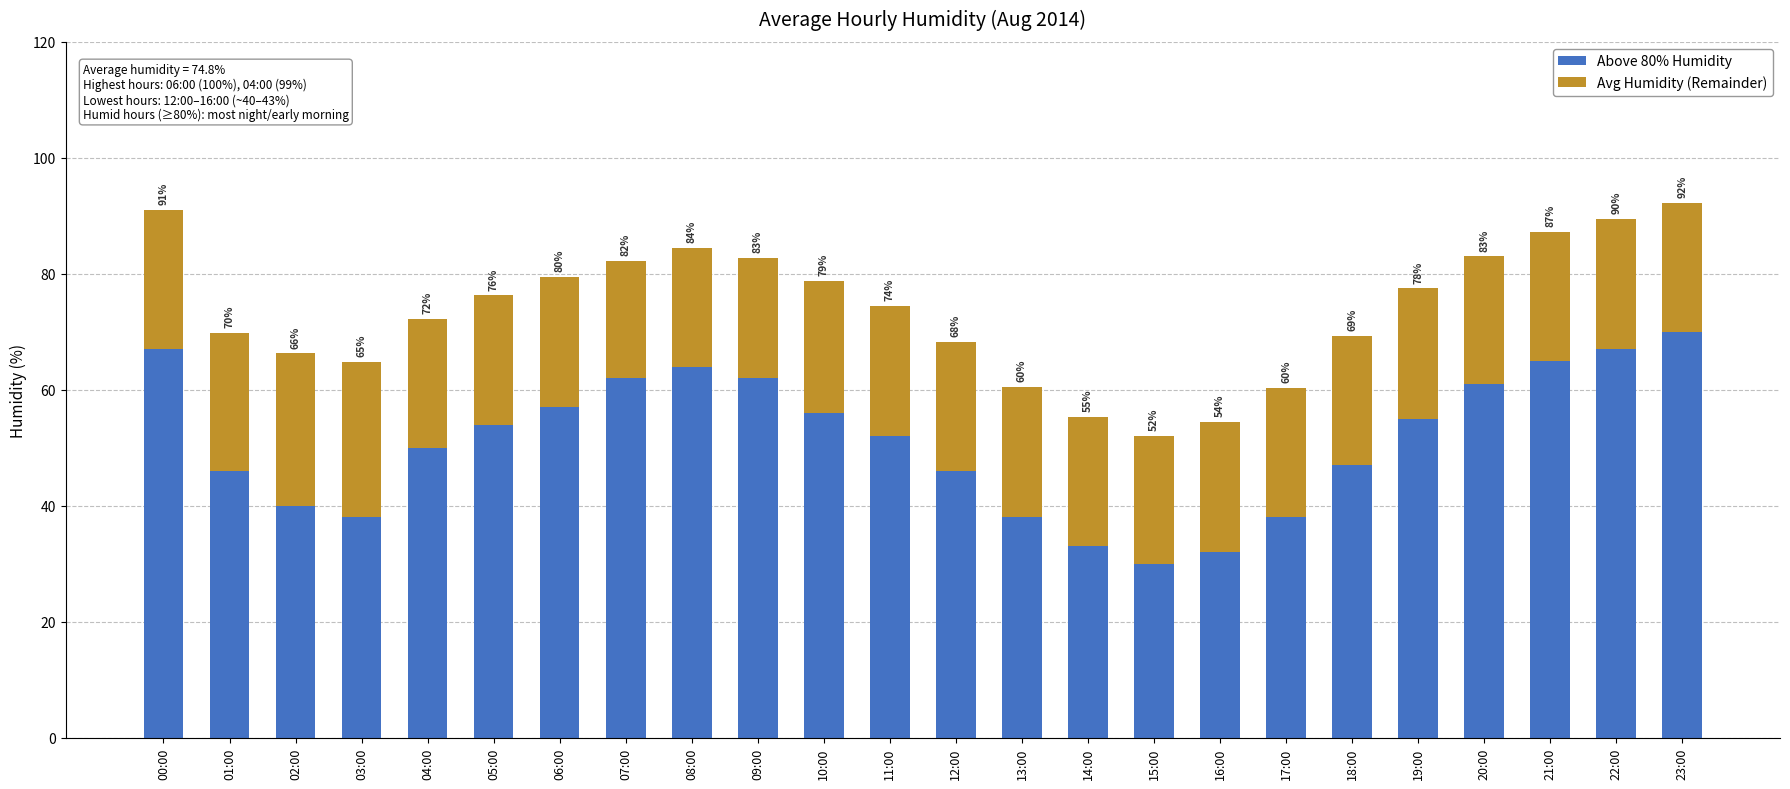

What are all the series names shown in the legend?

Above 80% Humidity, Avg Humidity (Remainder)